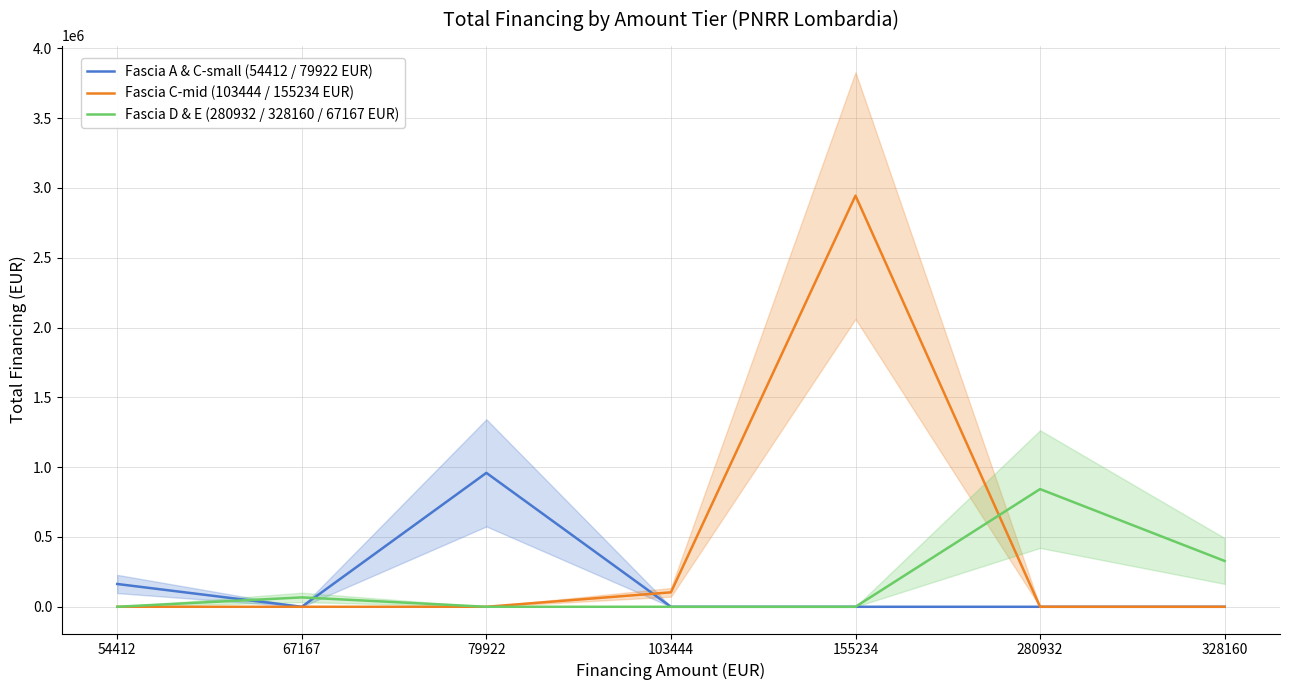

In Fascia A & C-small (54412 / 79922 EUR), how many points are higher than both neighbors (excluding endpoints)?

1